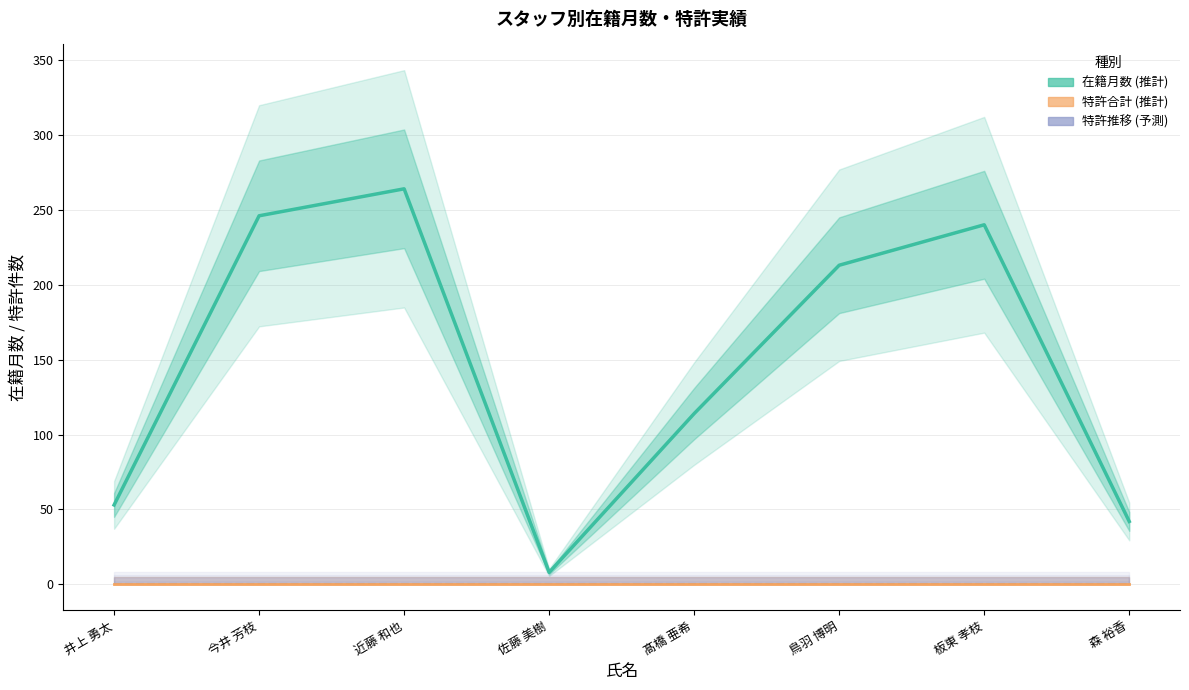

Reading left to right, extract all data points from this chart.

在籍月数: 53	246	264	8	114	213	240	42
特許合計: 0	0	0	0	0	0	0	0
特許2025: 0	0	0	0	0	0	0	0